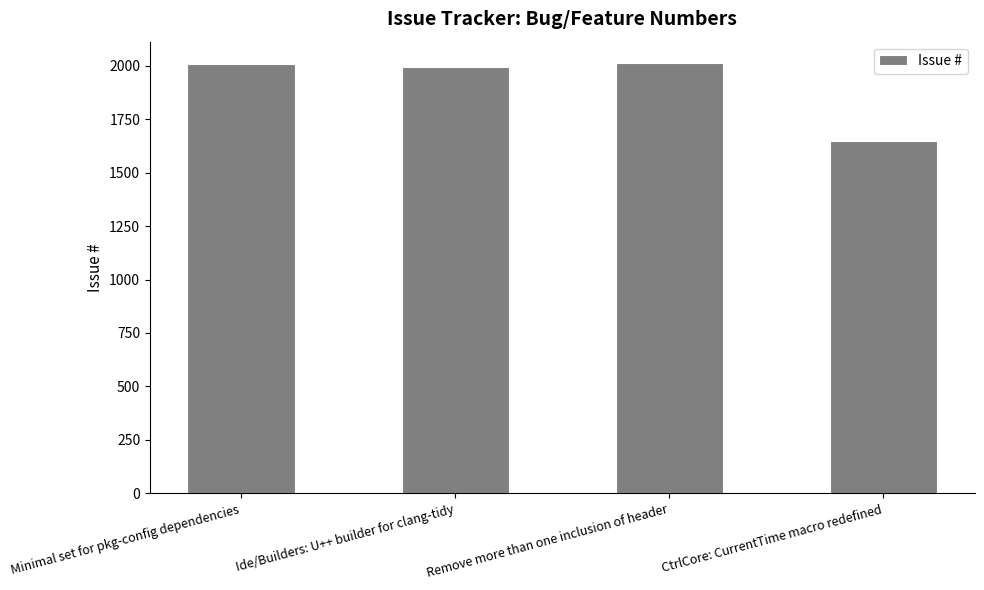

What is the ratio of the value at Minimal set for pkg-config dependencies to the value at Ide/Builders: U++ builder for clang-tidy?

1.0